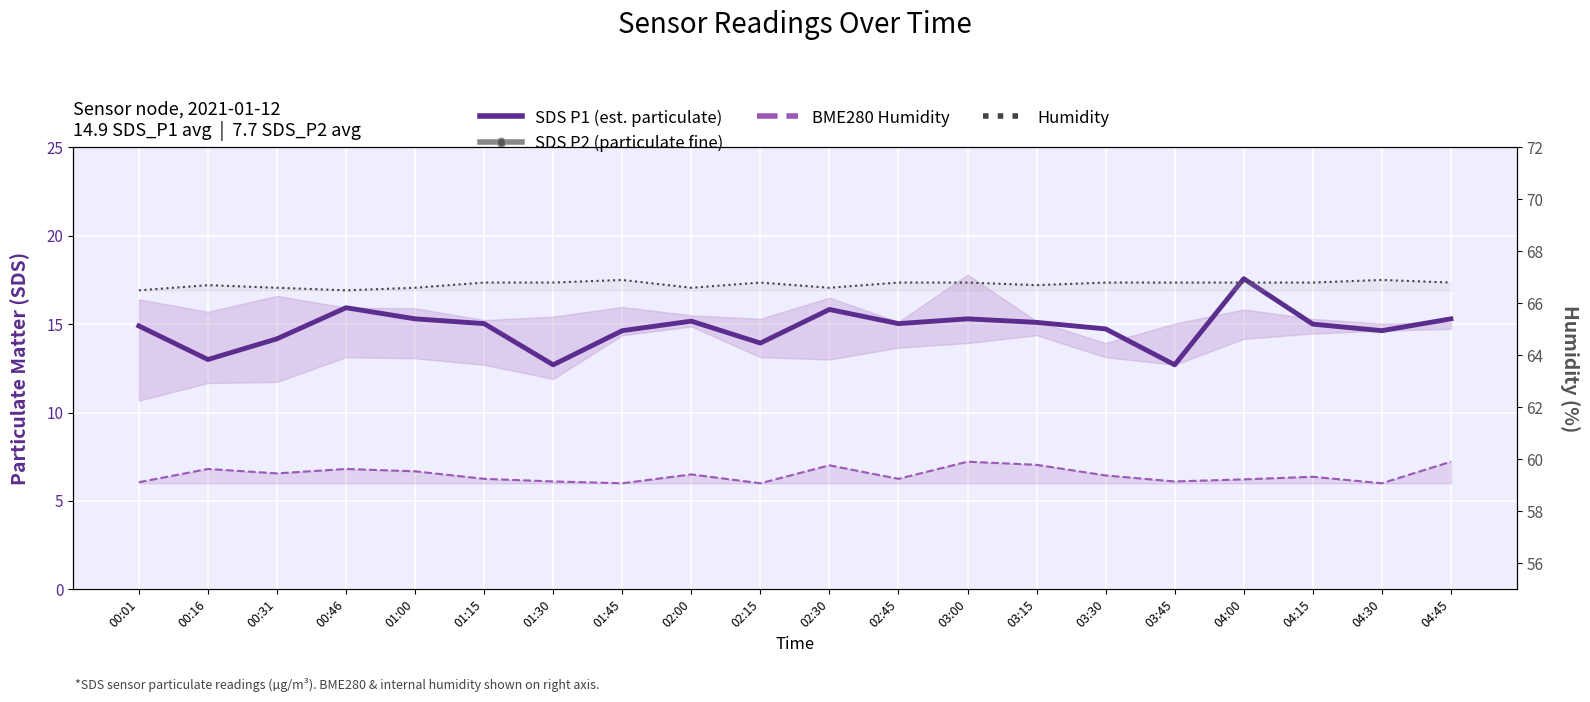

What is the difference between the maximum and second lowest values in the SDS P1 (est. particulate) series?

4.9